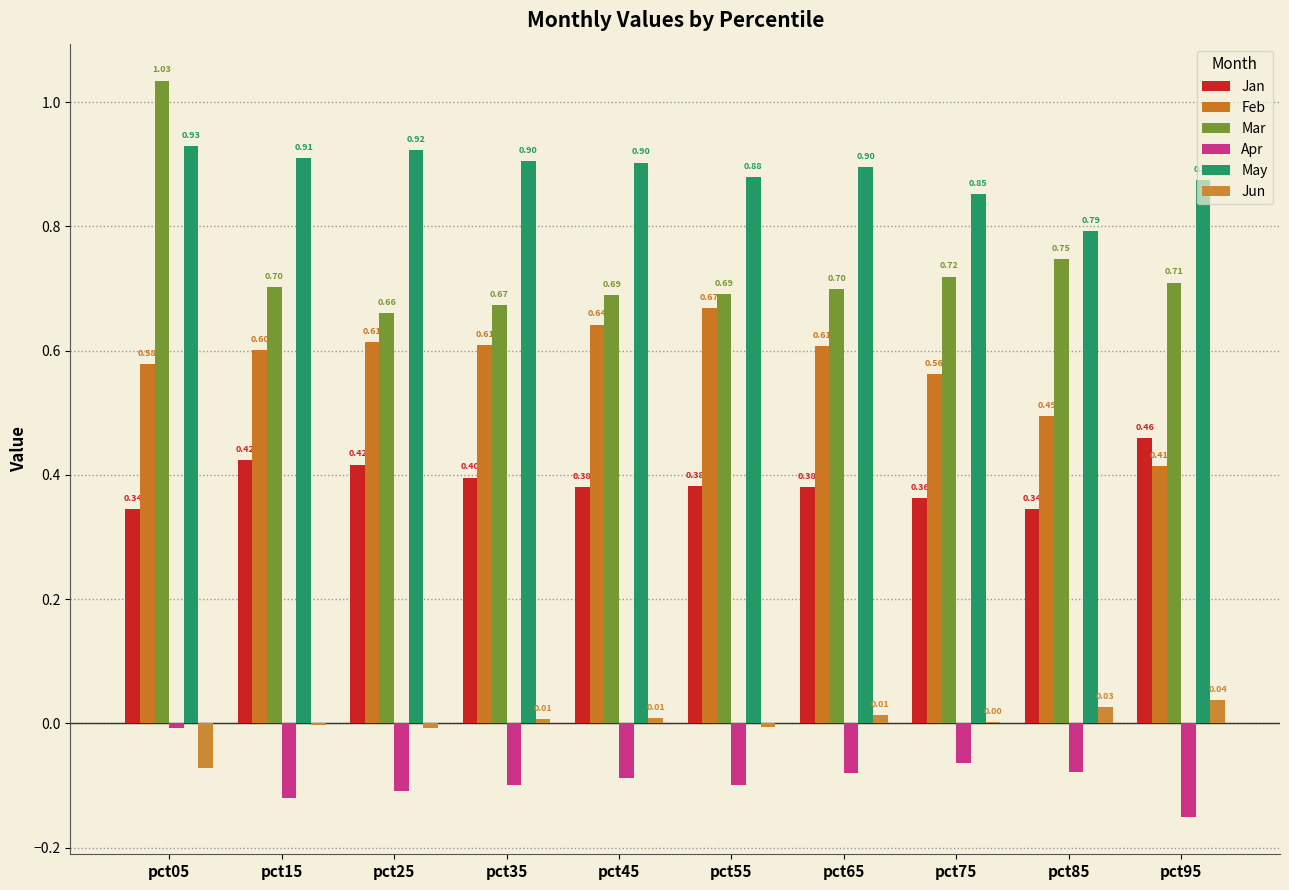

Reading left to right, transcribe all the data shown in this chart.

Jan: pct05=0.3	pct15=0.4	pct25=0.4	pct35=0.4	pct45=0.4	pct55=0.4	pct65=0.4	pct75=0.4	pct85=0.3	pct95=0.5
Feb: pct05=0.6	pct15=0.6	pct25=0.6	pct35=0.6	pct45=0.6	pct55=0.7	pct65=0.6	pct75=0.6	pct85=0.5	pct95=0.4
Mar: pct05=1.0	pct15=0.7	pct25=0.7	pct35=0.7	pct45=0.7	pct55=0.7	pct65=0.7	pct75=0.7	pct85=0.7	pct95=0.7
Apr: pct05=-0.0	pct15=-0.1	pct25=-0.1	pct35=-0.1	pct45=-0.1	pct55=-0.1	pct65=-0.1	pct75=-0.1	pct85=-0.1	pct95=-0.2
May: pct05=0.9	pct15=0.9	pct25=0.9	pct35=0.9	pct45=0.9	pct55=0.9	pct65=0.9	pct75=0.9	pct85=0.8	pct95=0.9
Jun: pct05=-0.1	pct15=-0.0	pct25=-0.0	pct35=0.0	pct45=0.0	pct55=-0.0	pct65=0.0	pct75=0.0	pct85=0.0	pct95=0.0